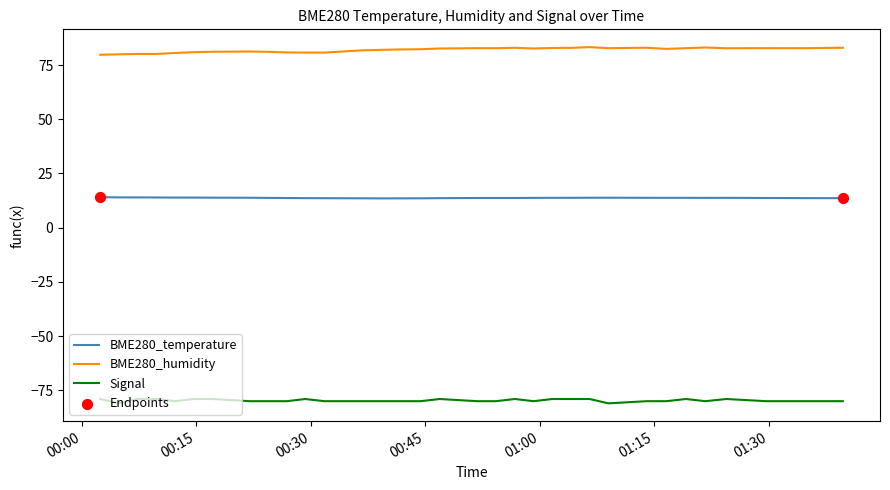

What is the maximum value for BME280_humidity?

83.3